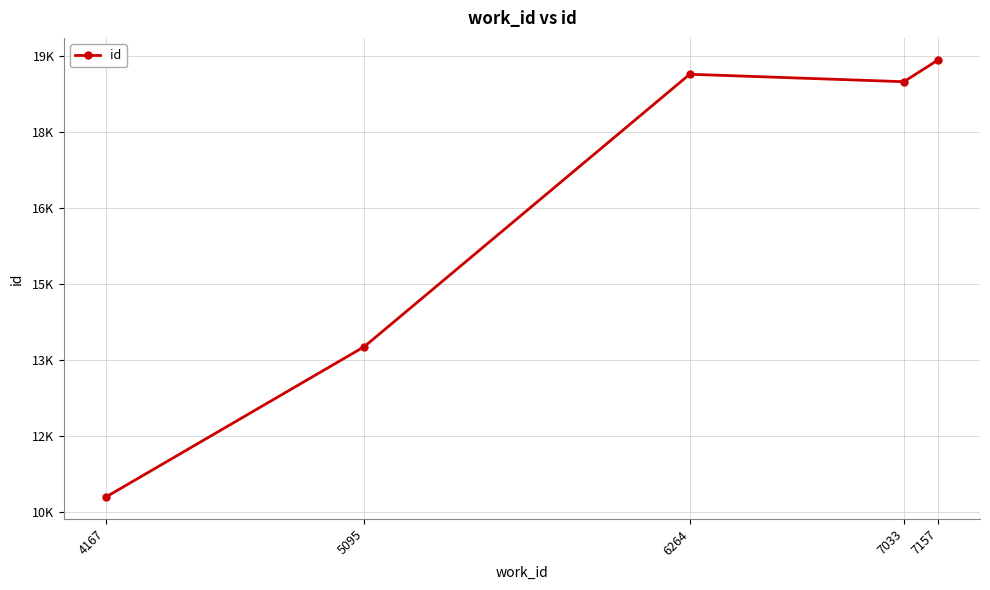

Reading right to left, what are all the values shown in this chart?

19426	18993	19140	13766	10800